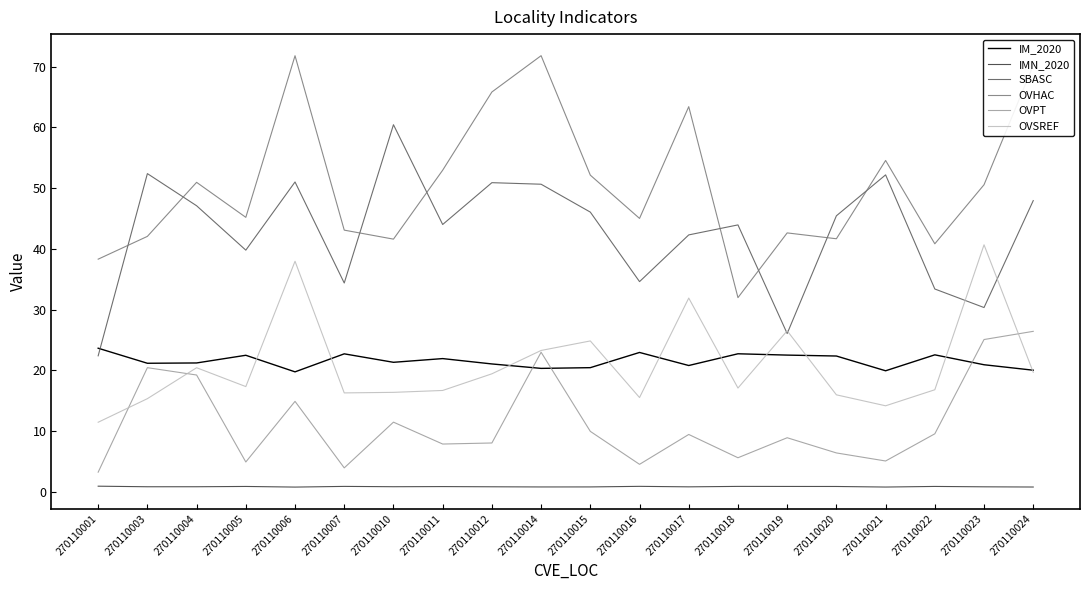

What is the minimum value shown in the chart?

0.8